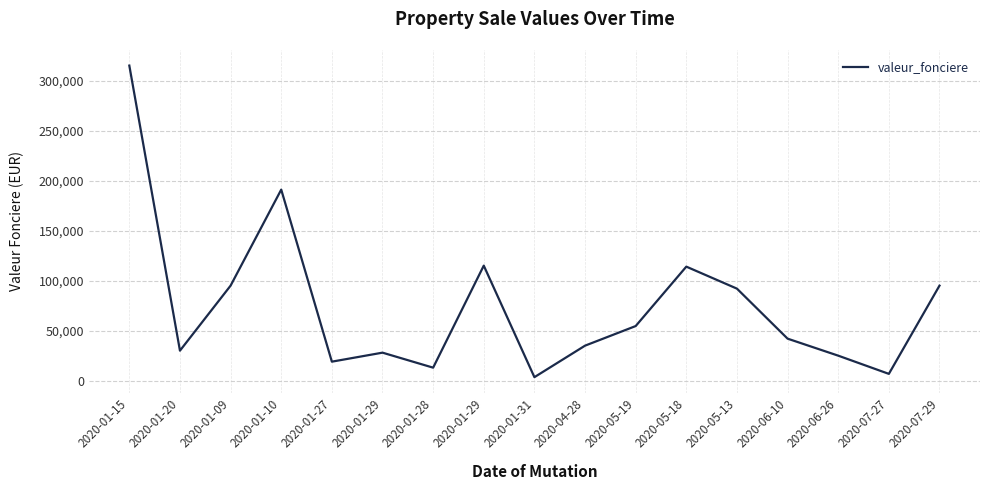

Does the chart have visible grid lines?

Yes